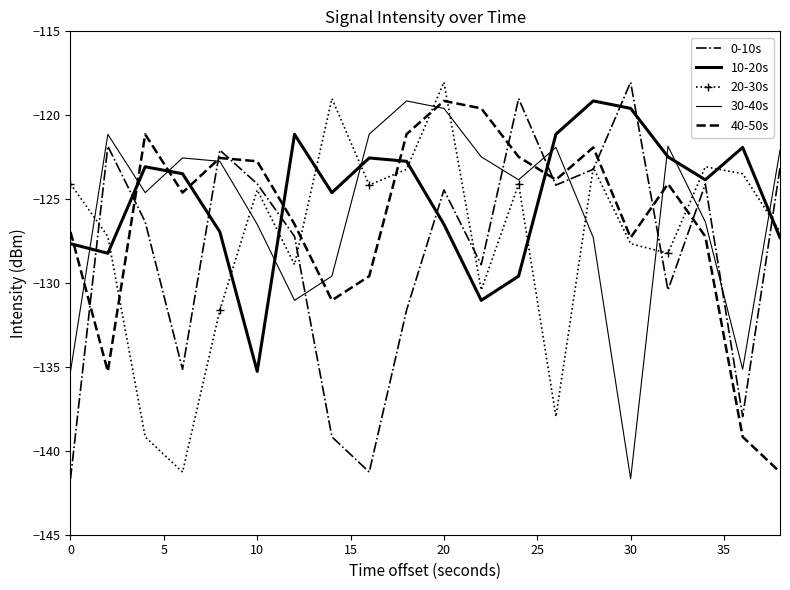

What is the sum of all 10-20s values?

-2498.2